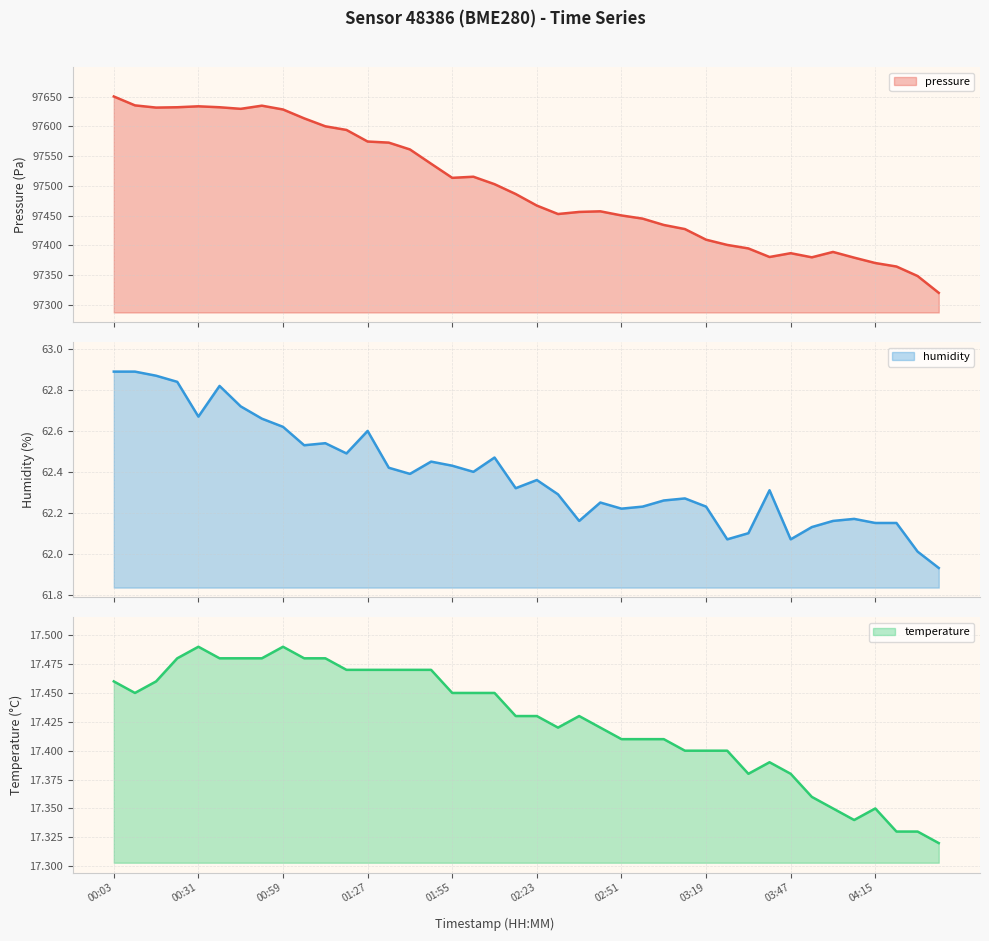

Which label corresponds to the largest value in the chart?

00:03